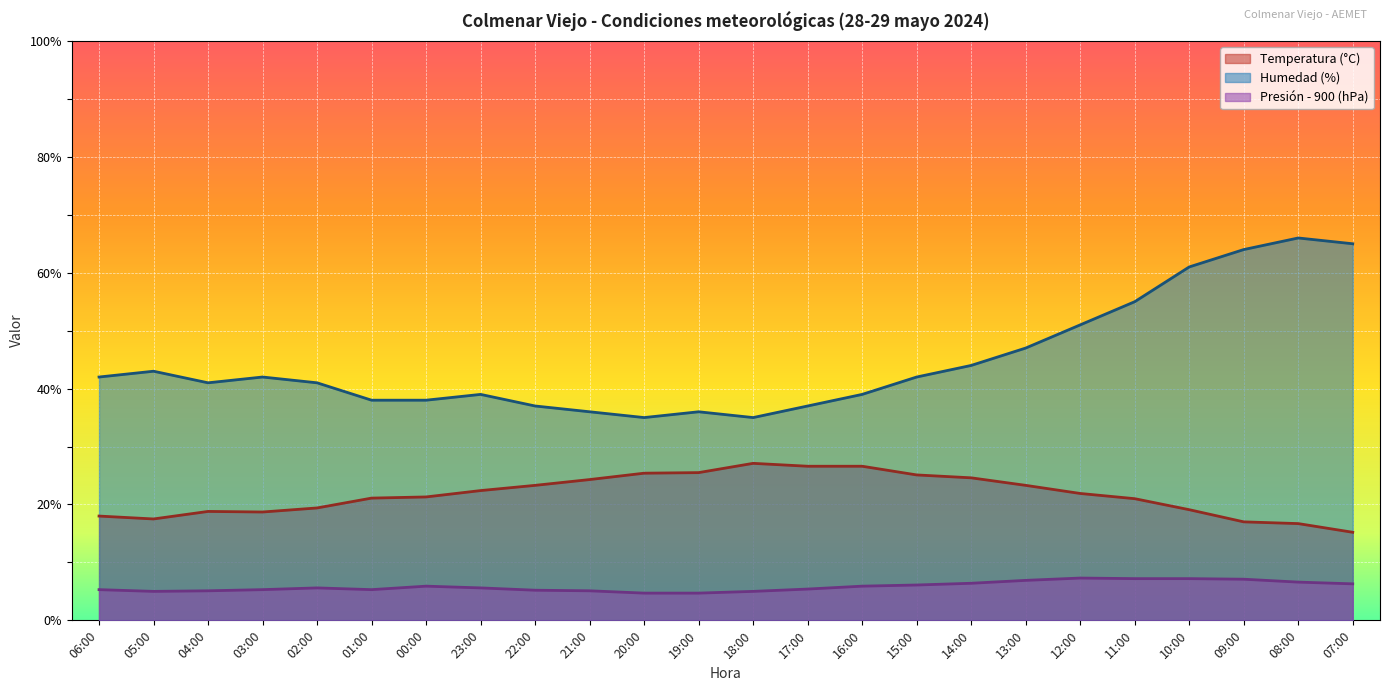

Where is Presión (hPa) - 900 nearest to the value 6?

00:00